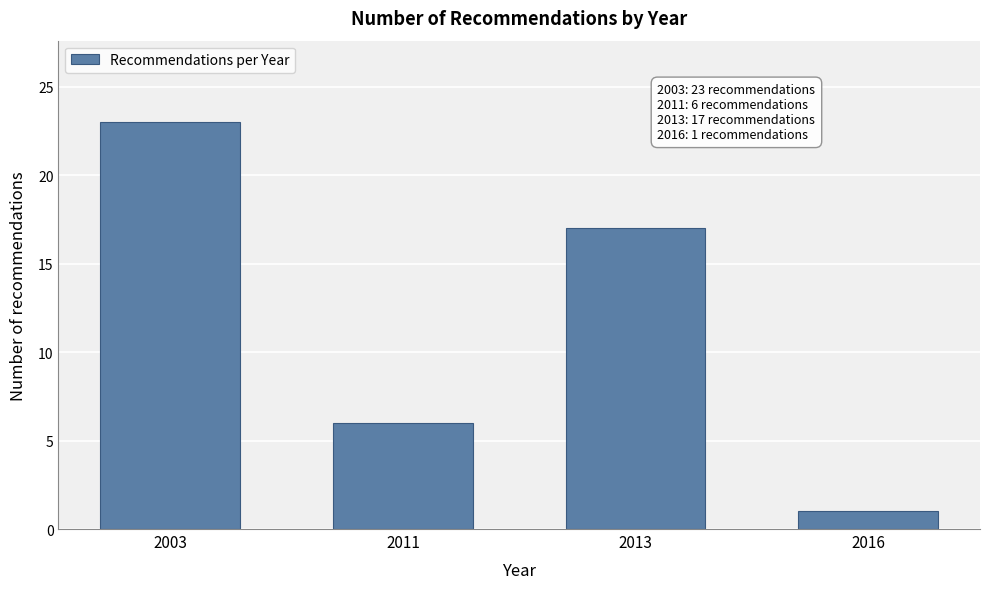

Reading right to left, list all the values displayed in this chart.

2016=1	2013=17	2011=6	2003=23